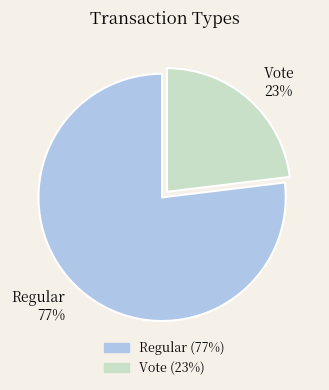

To the nearest percent, what portion does Regular represent?

77%